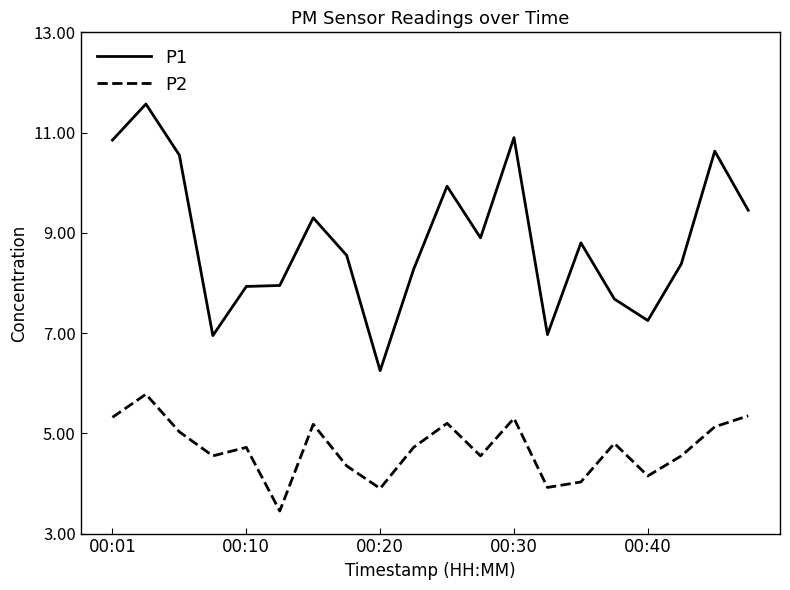

What is the greatest value displayed?

11.6